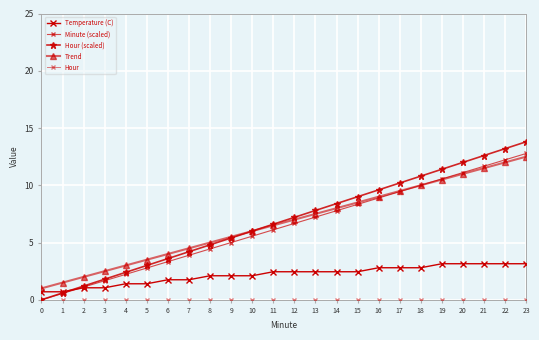

What is the sum of all Trend values?

162.0